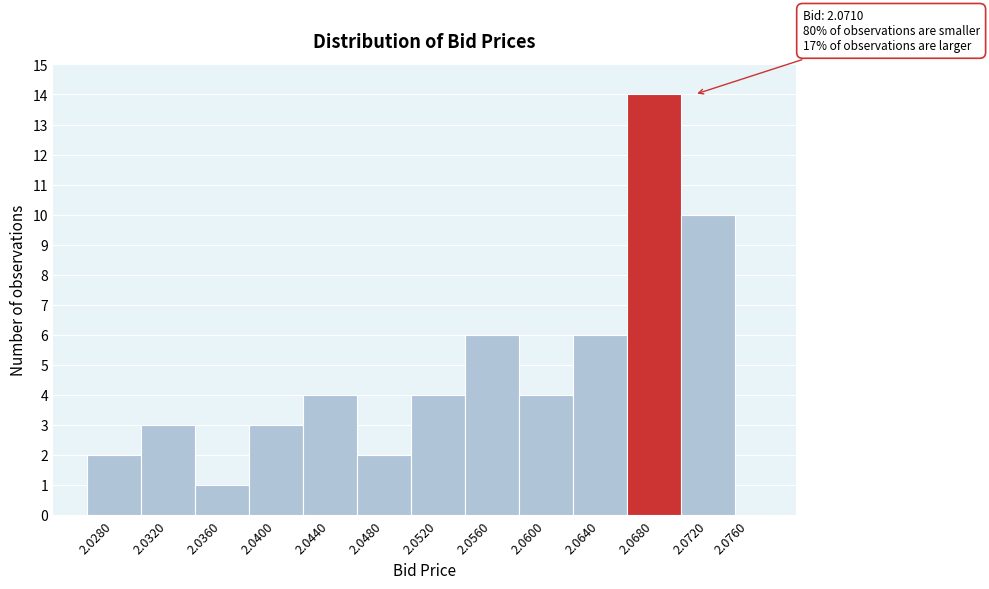

Reading left to right, what are all the values shown in this chart?

2.0280=2	2.0320=3	2.0360=1	2.0400=3	2.0440=4	2.0480=2	2.0520=4	2.0560=6	2.0600=4	2.0640=6	2.0680=14	2.0720=10	2.0760=0